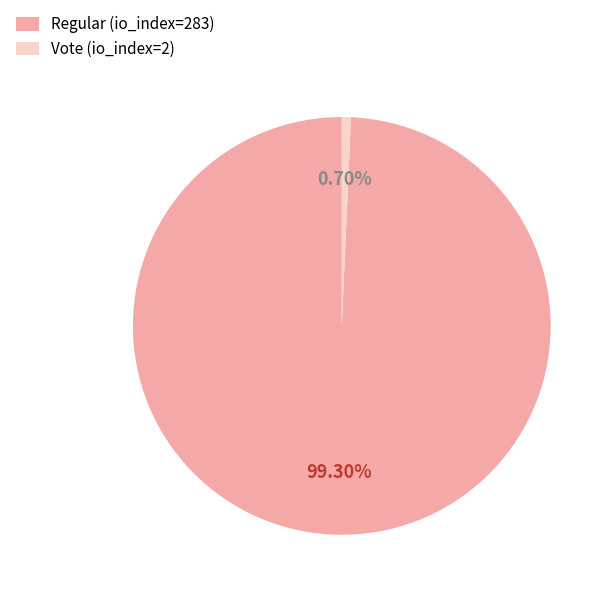

Which category has the smallest portion of the pie?

Vote (io_index=2)